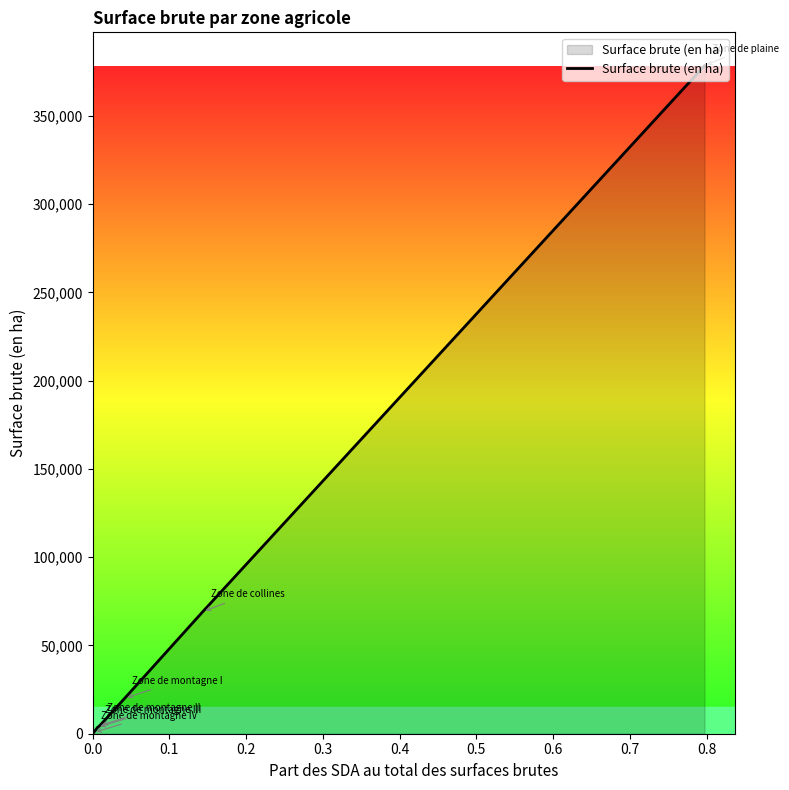

What is the maximum value shown in the chart?

378379.4